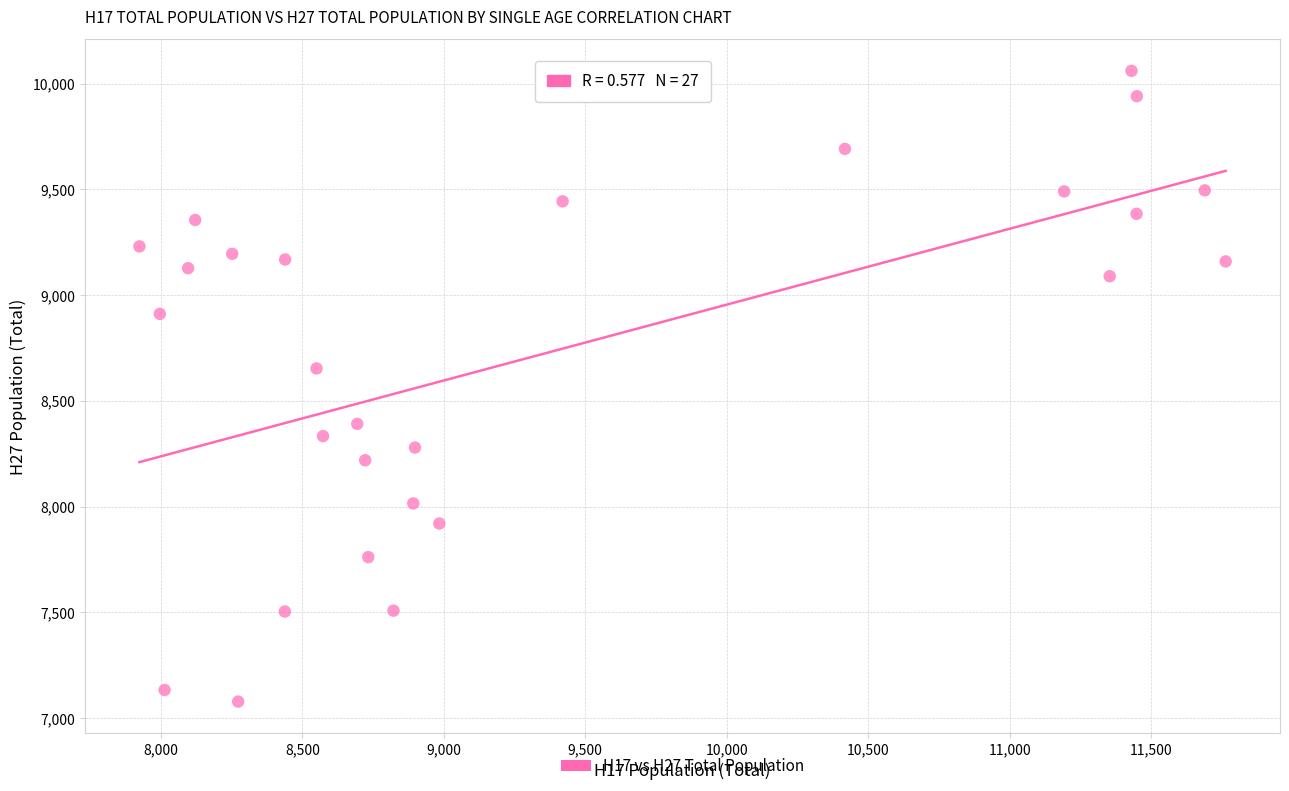

What Y value in the scatter plot is closest to 8569?

8653